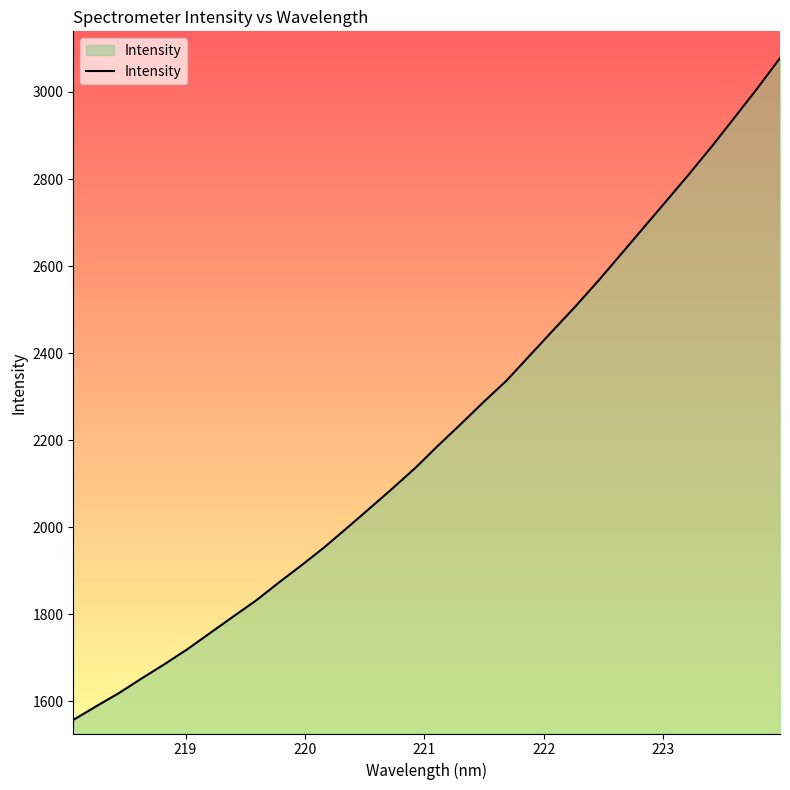

Reading right to left, what are all the values shown in this chart?

3077.7	3007.9	2940.9	2874.5	2810.8	2749.0	2687.6	2626.0	2564.9	2506.4	2450.3	2393.8	2337.3	2288.4	2237.6	2188.1	2136.7	2089.6	2043.9	1998.6	1954.0	1912.6	1872.8	1831.4	1794.7	1757.3	1719.9	1685.7	1652.9	1619.2	1588.7	1557.5